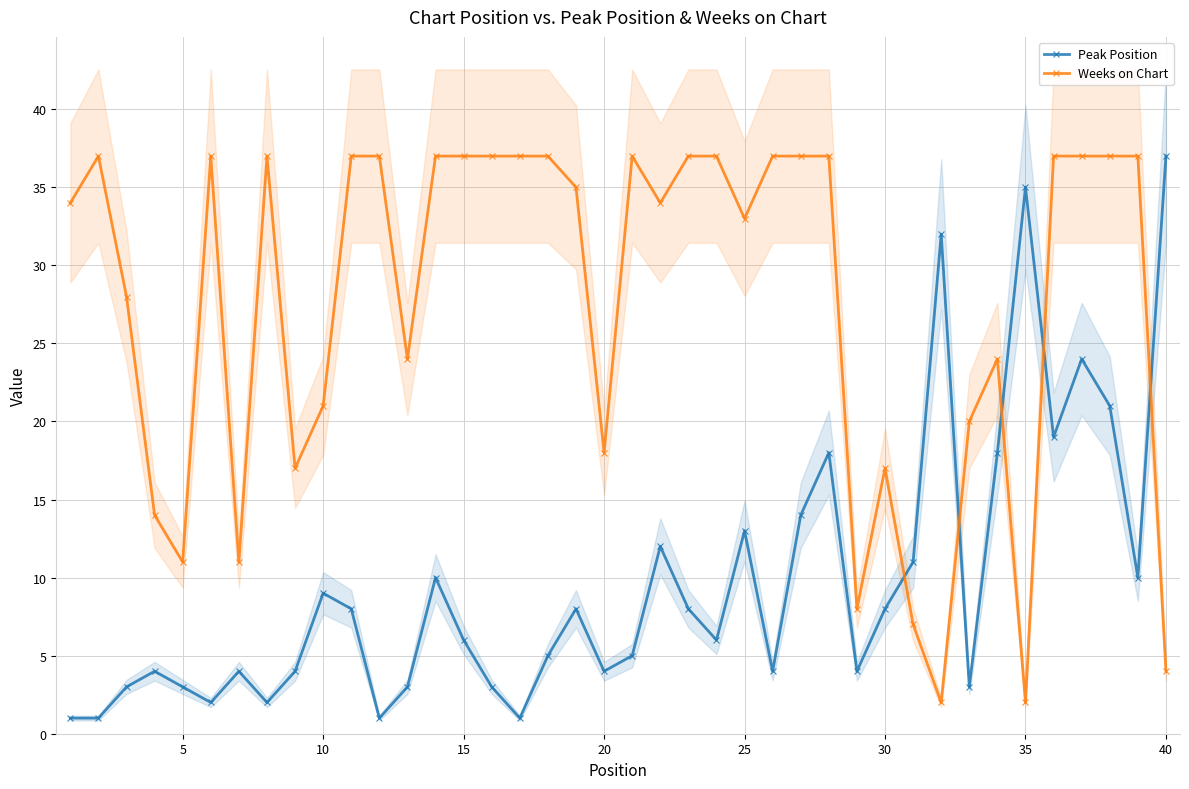

Which series has the largest range (max minus min)?

Peak Position